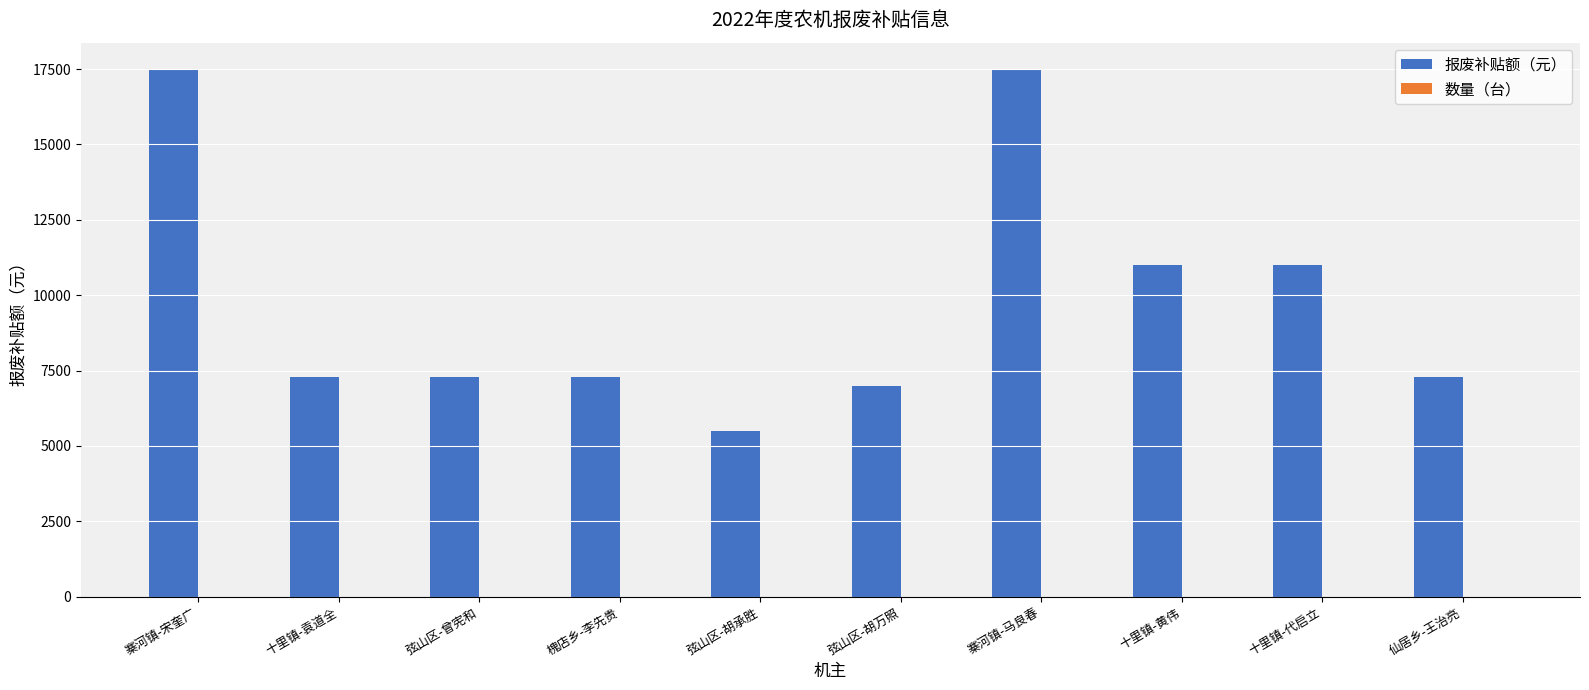

What is the maximum value shown in the chart?

17500